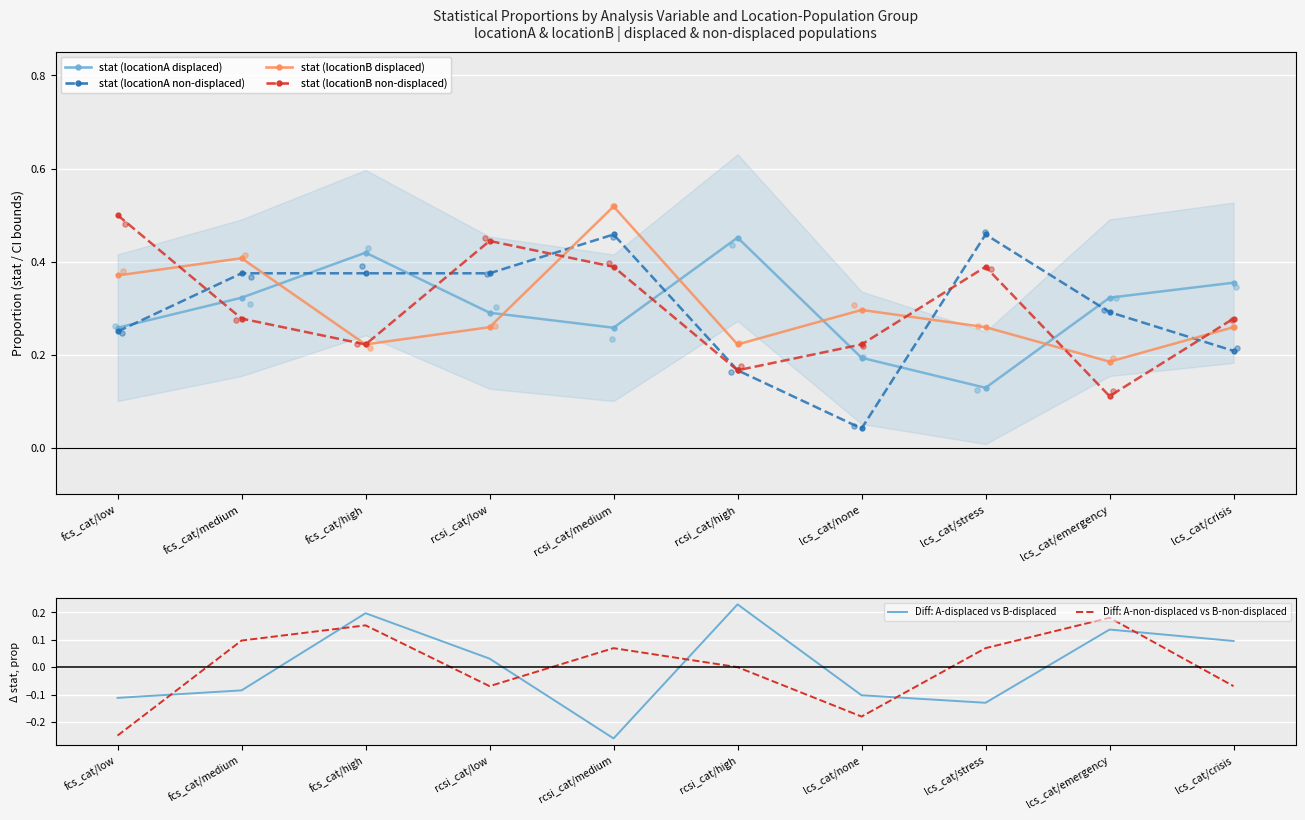

At how many categories does at least one series exceed 0?

10